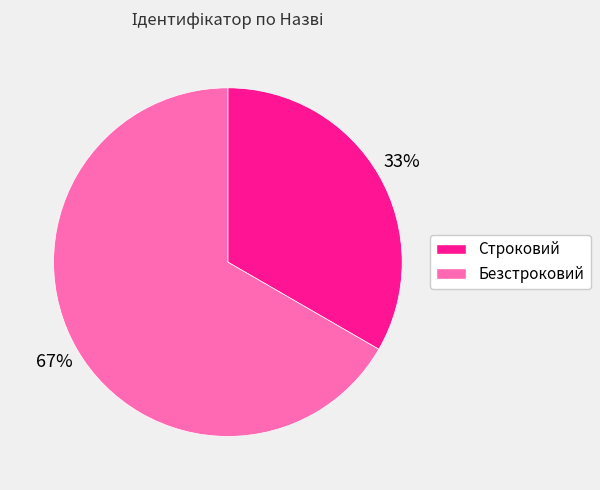

Does Безстроковий represent more than half of the total?

Yes